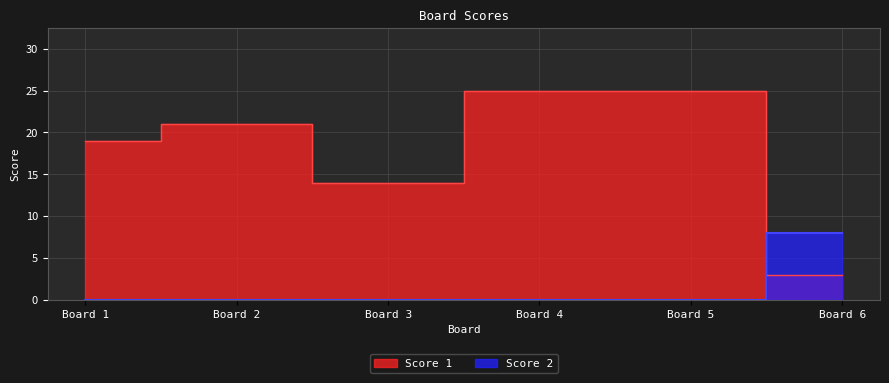

Which series changed the most between Board 2 and Board 6?

Score 1